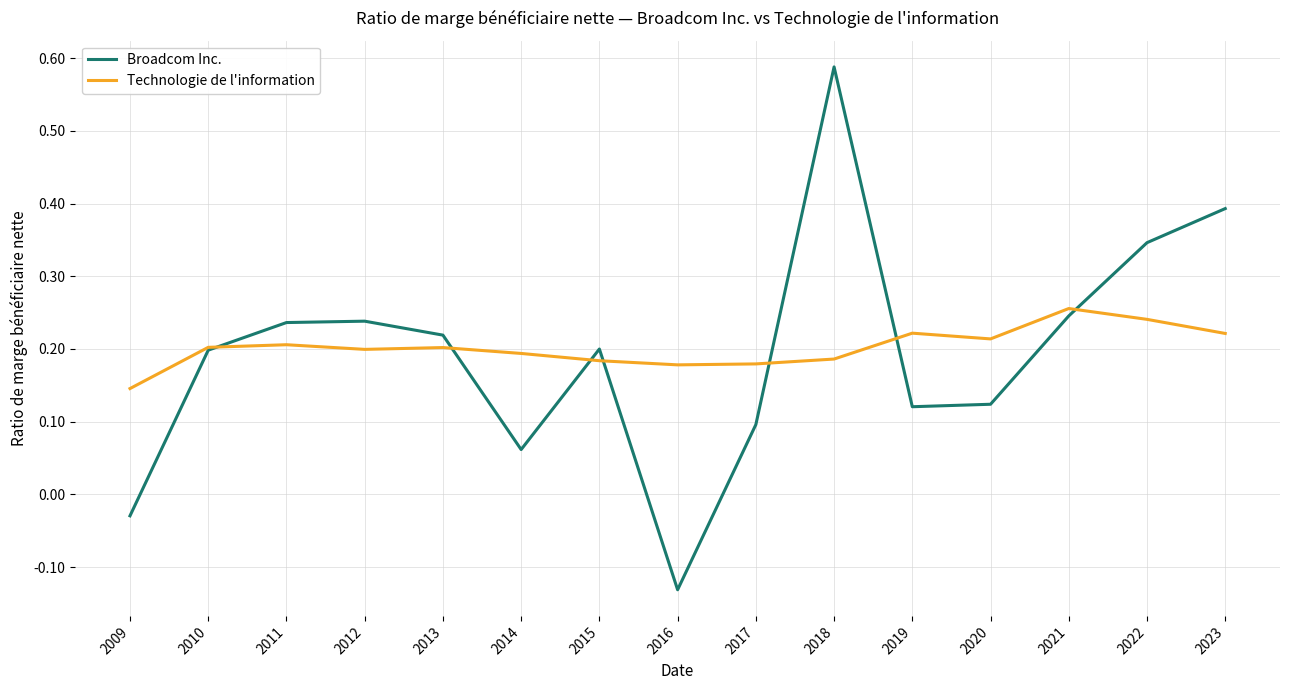

What is the sum of all Broadcom Inc. values?

2.9